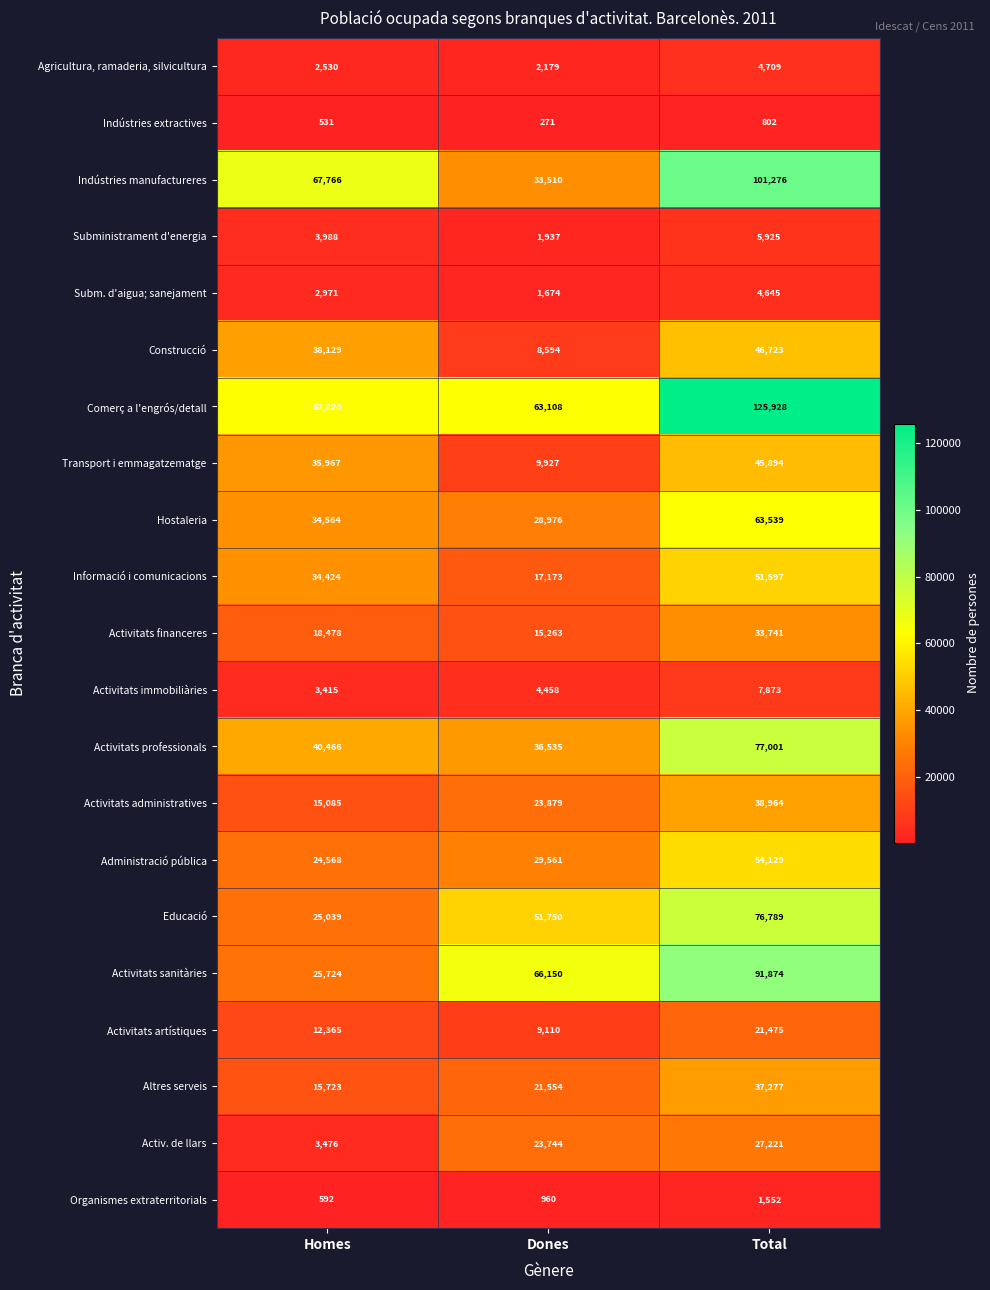

At Total, list the series in order from smallest to largest.

Indústries extractives, Organismes extraterritorials, Subm. d'aigua; sanejament, Agricultura, ramaderia, silvicultura, Subministrament d'energia, Activitats immobiliàries, Activitats artístiques, Activ. de llars, Activitats financeres, Altres serveis, Activitats administratives, Transport i emmagatzematge, Construcció, Informació i comunicacions, Administració pública, Hostaleria, Educació, Activitats professionals, Activitats sanitàries, Indústries manufactureres, Comerç a l'engrós/detall